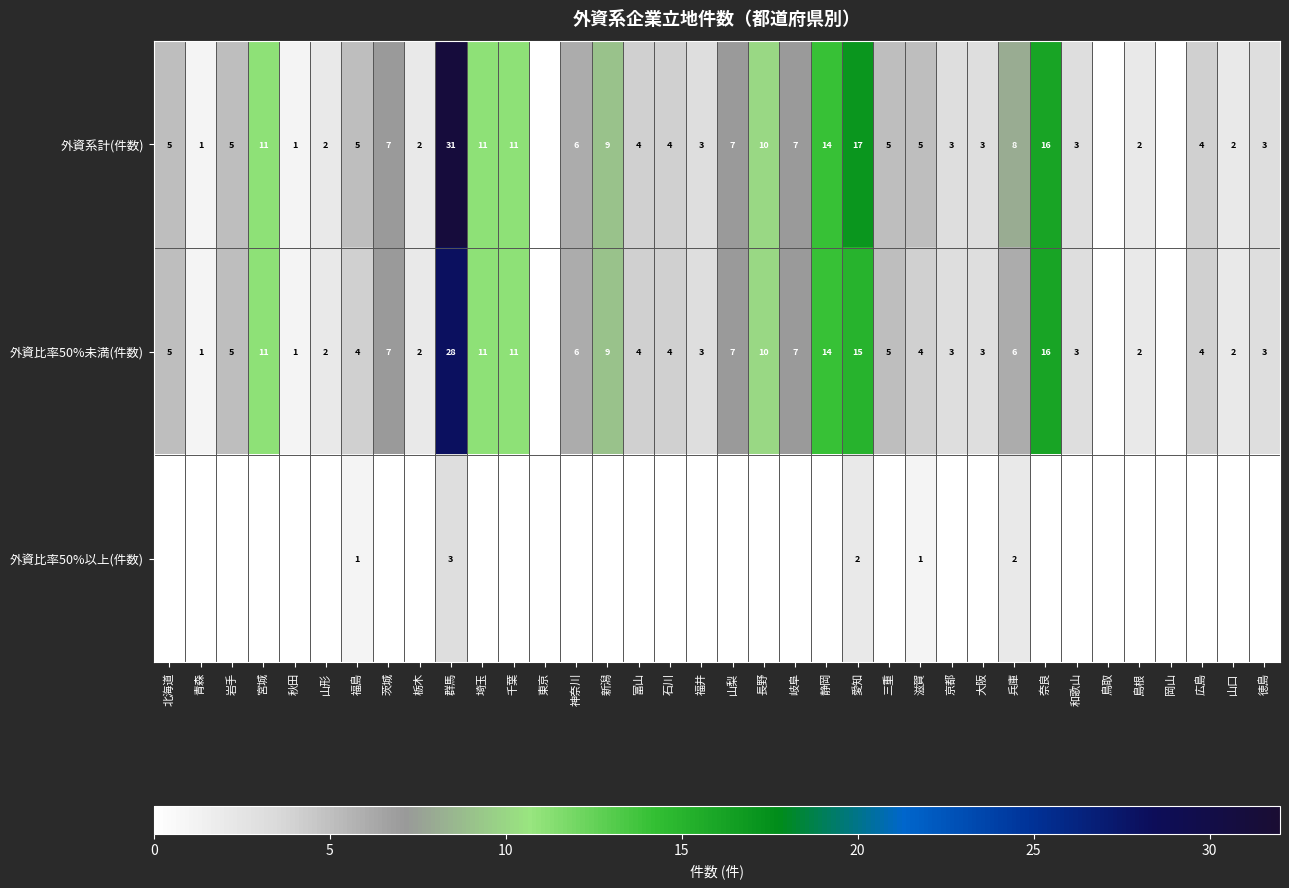

What is the sum of the 外資系計(件数) values at 兵庫 and 神奈川?

14